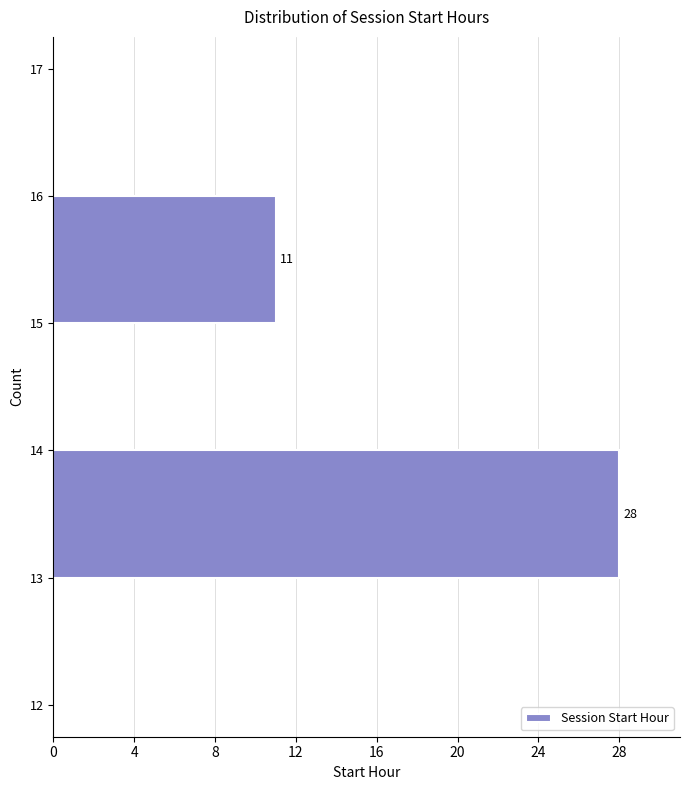

Over which range of the y-axis is the bar longest?

13 to 14